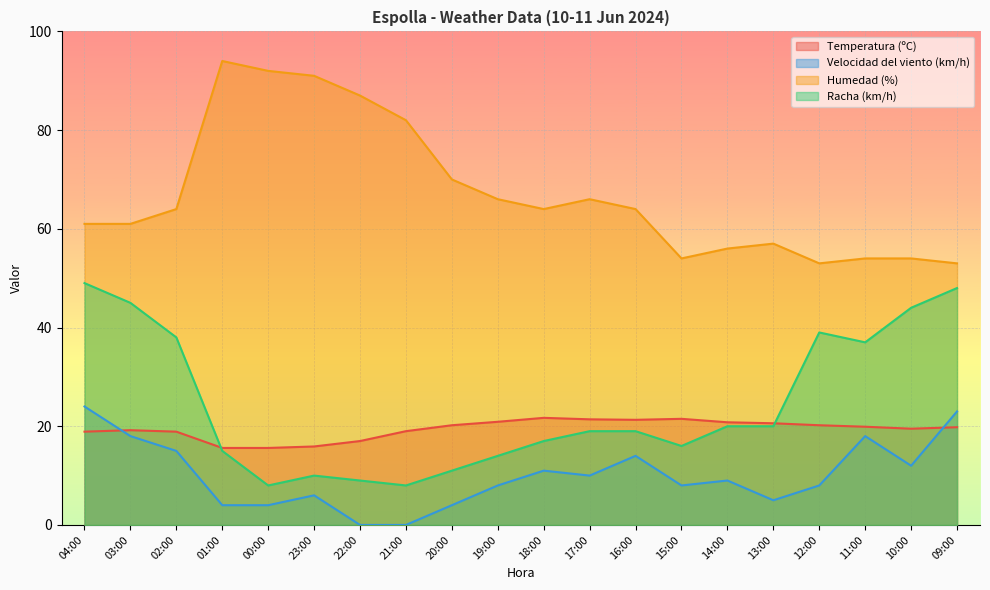

What is the minimum value for Temperatura (ºC)?

15.6